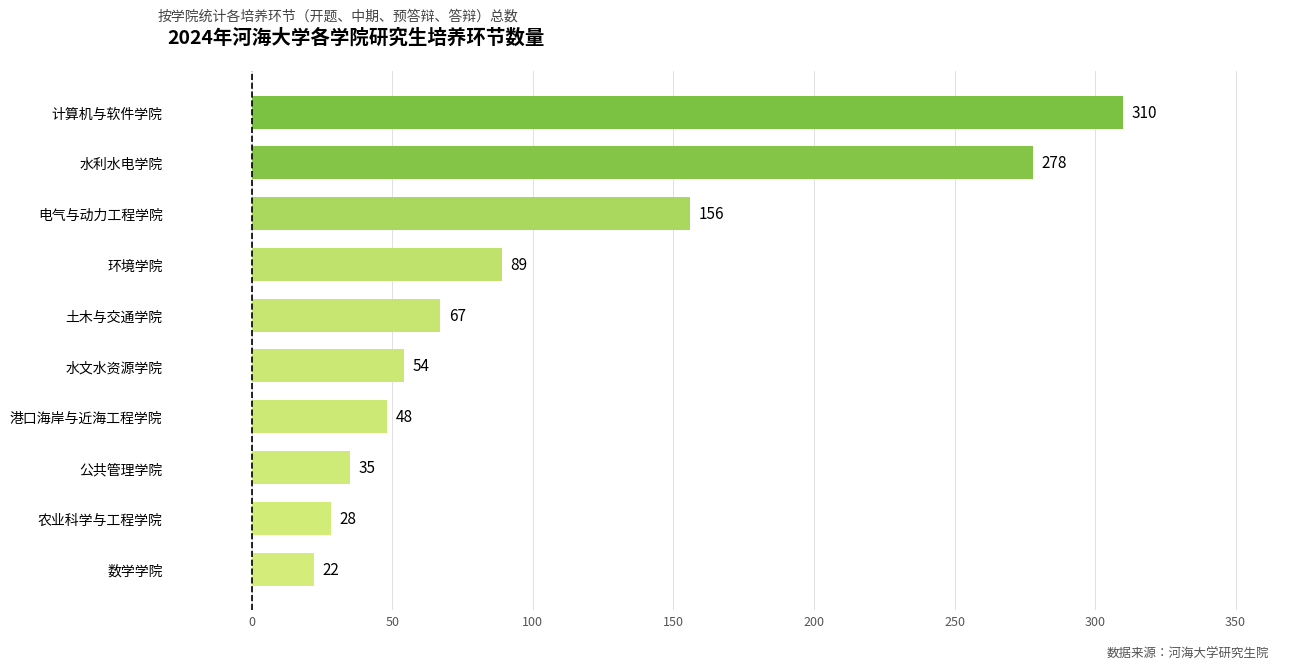

Which category has the highest value across all series?

计算机与软件学院